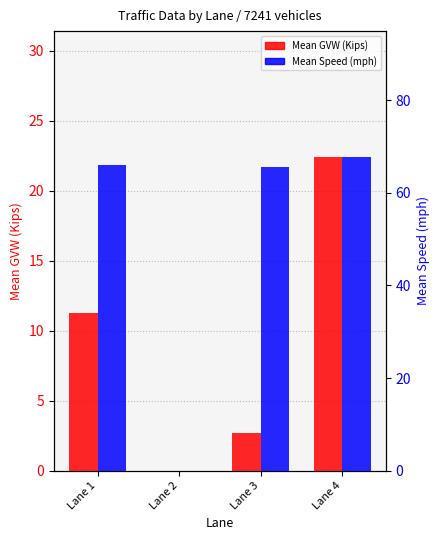

At which category is the sum across all series the highest?

Lane 4